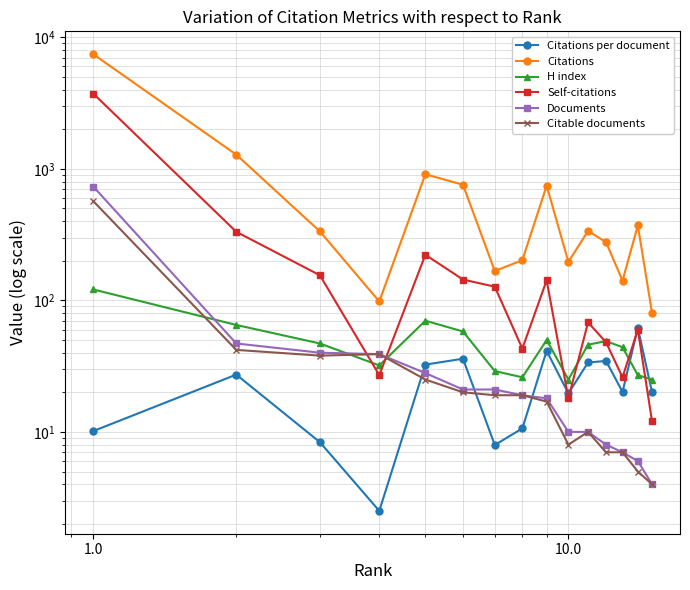

What is the maximum value shown in the chart?

7432.0